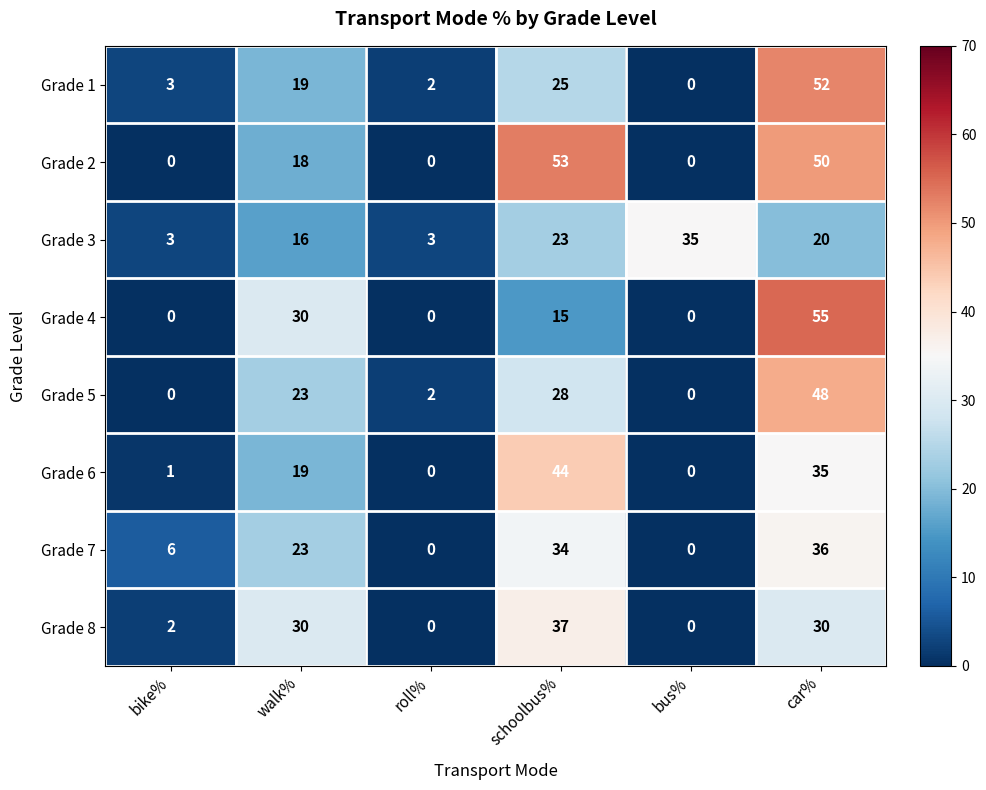

Which series has the largest range (max minus min)?

Grade 4